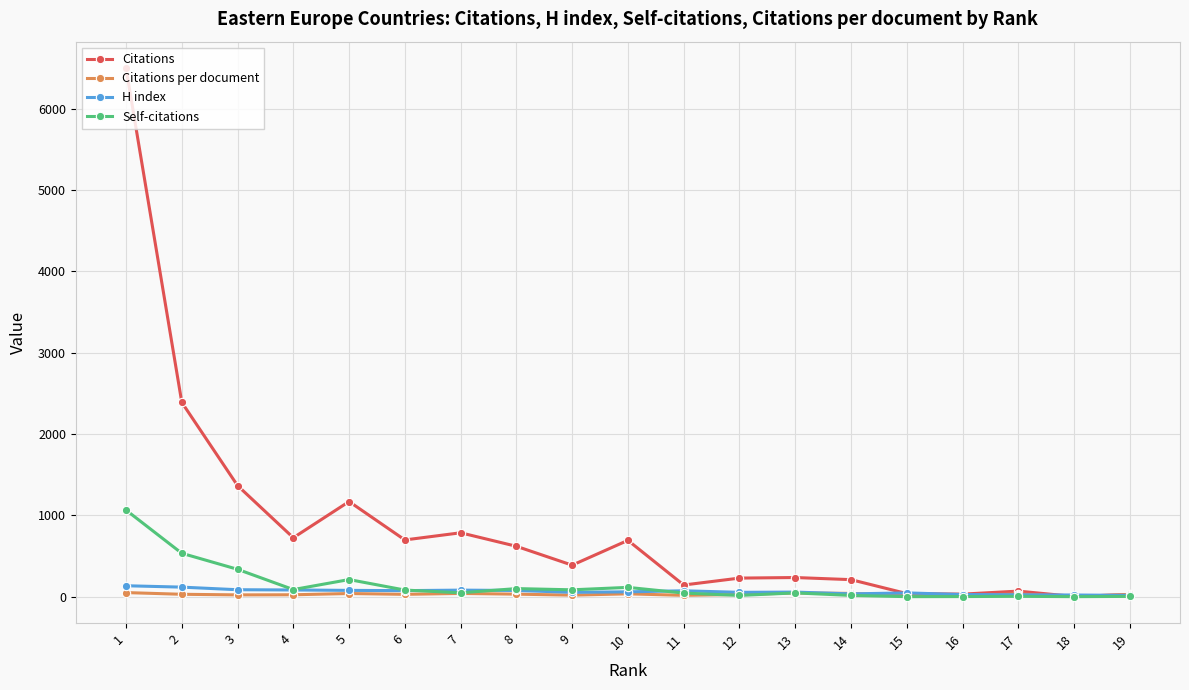

What is the spread (max minus min) of values at 11?

126.9